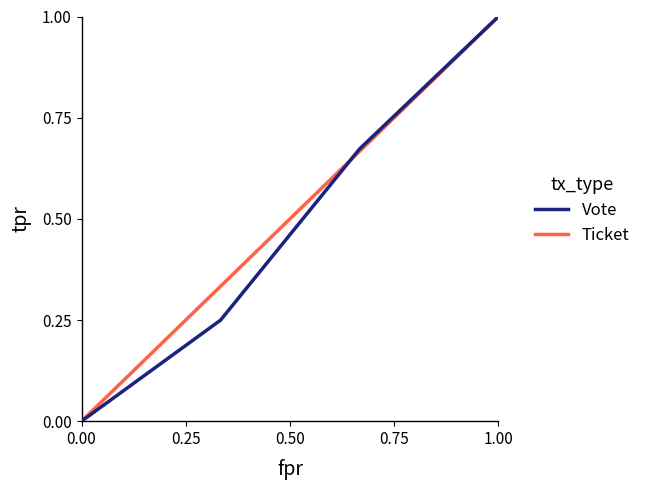

Does the chart have visible grid lines?

No